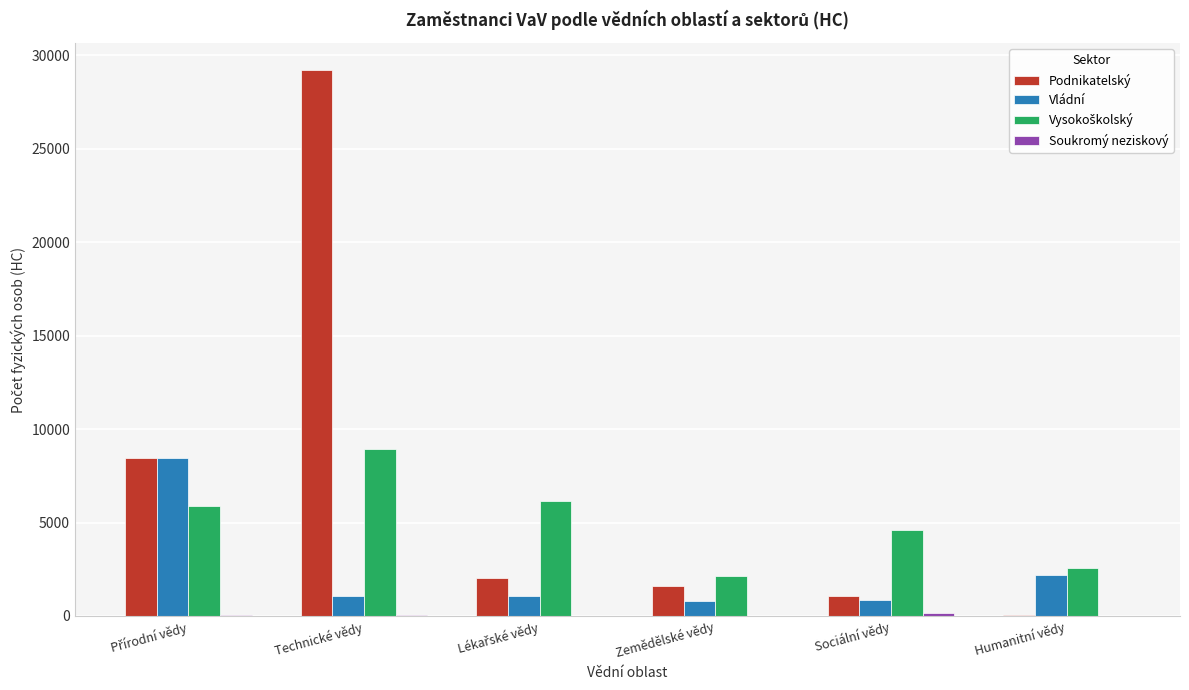

Which series has the largest total across all categories?

Podnikatelský